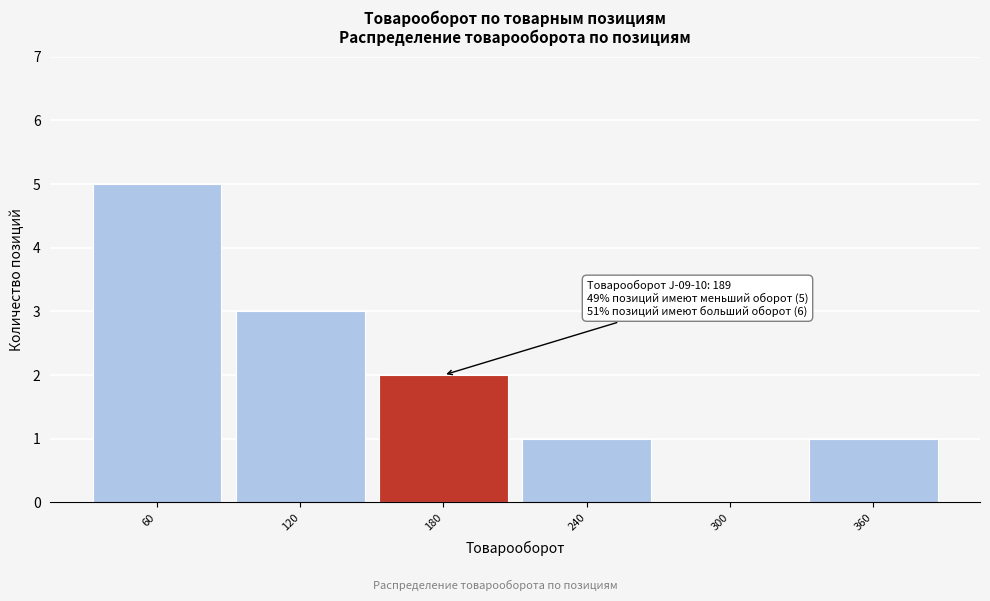

Reading left to right, what are all the values shown in this chart?

60=5	120=3	180=2	240=1	300=0	360=1